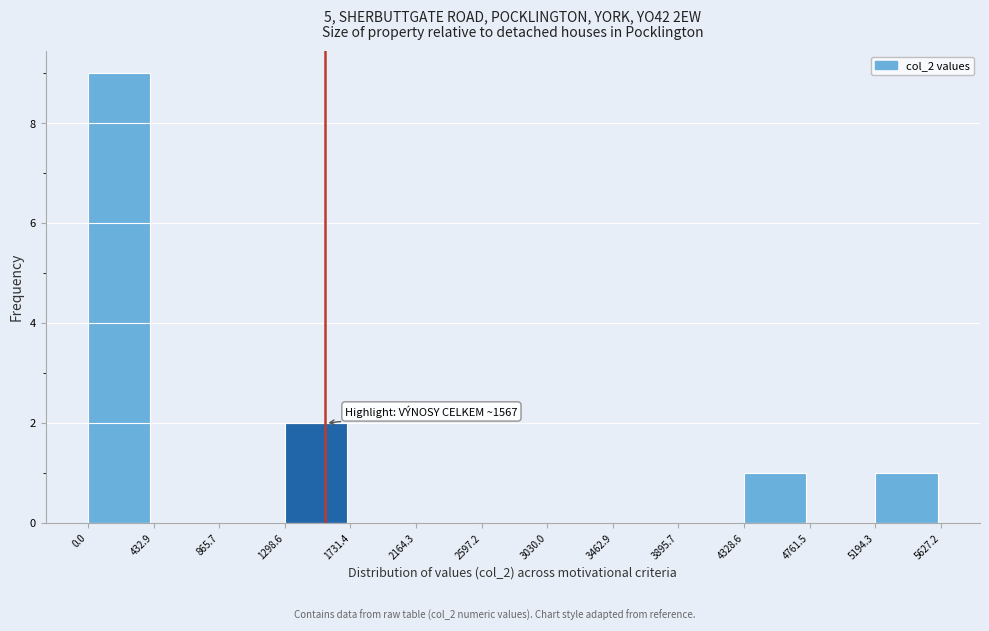

Which range on the x-axis has the tallest bar?

0.0 to 432.9